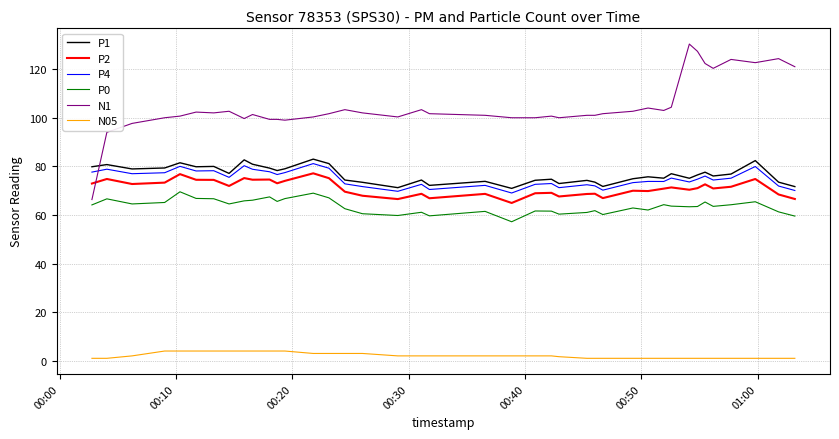

Which series has the largest total across all categories?

N1